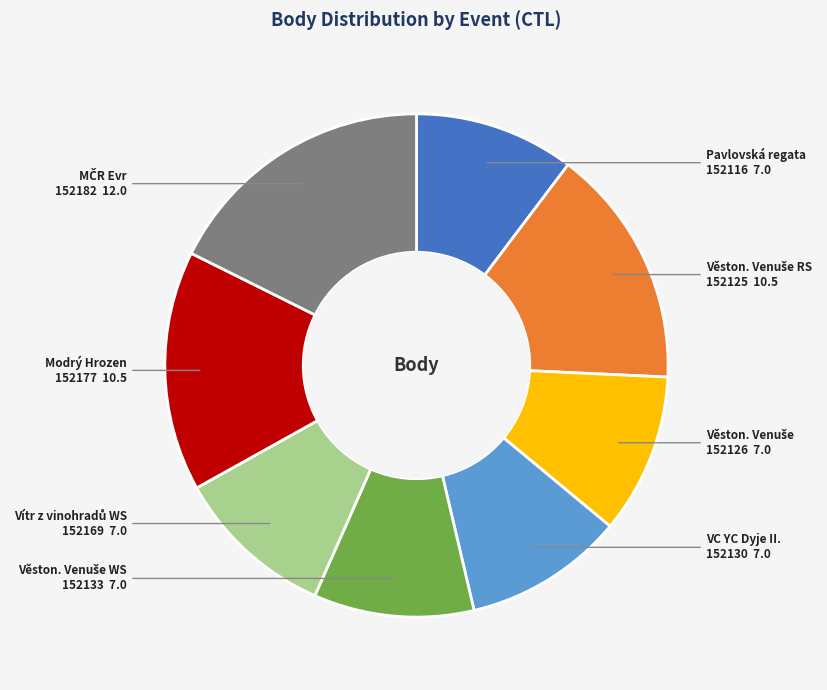

Does any single category account for the majority?

No